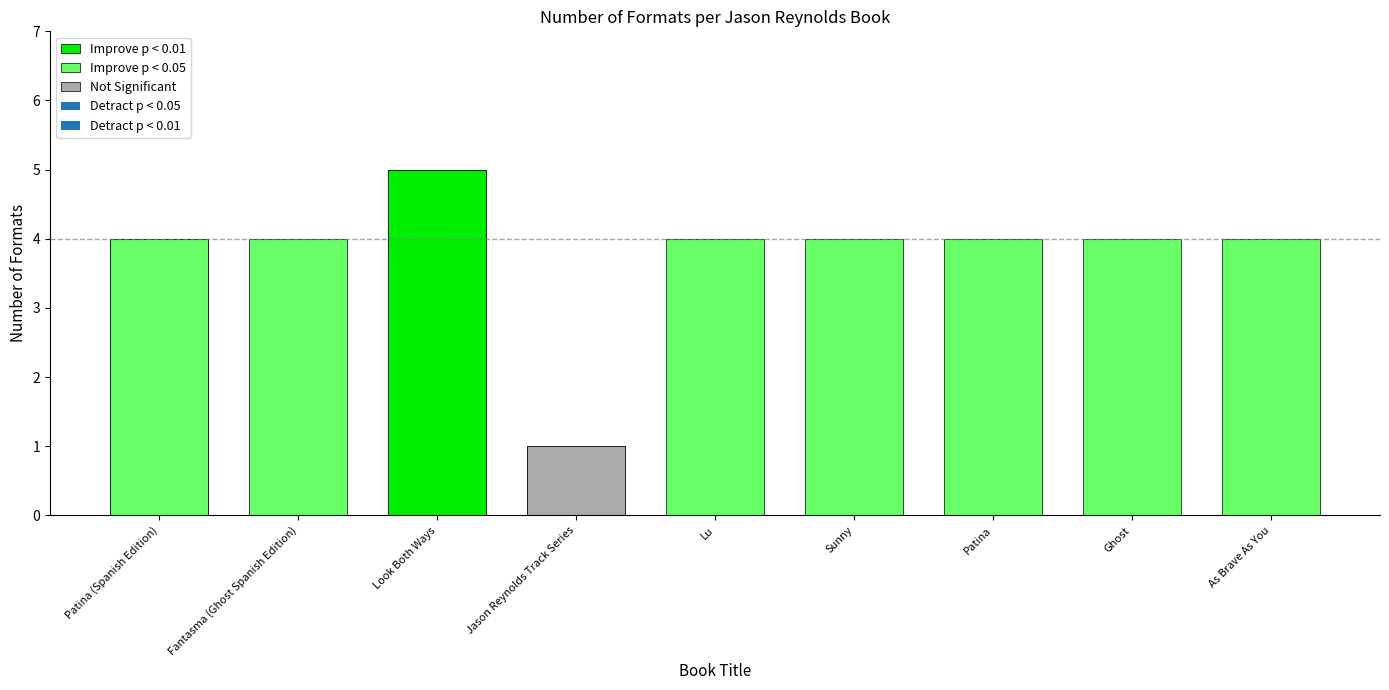

What is the label of the 2nd bar from the left?

Fantasma (Ghost Spanish Edition)